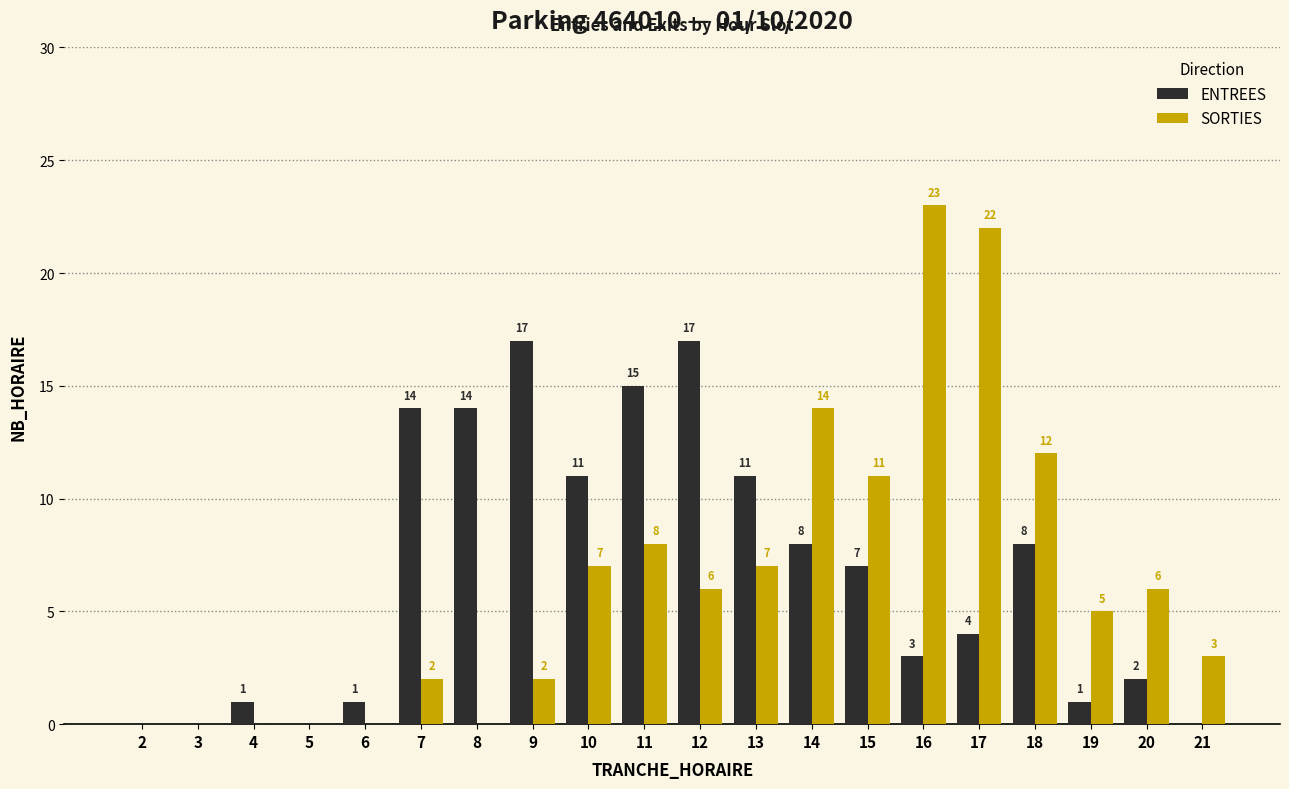

At which category does the chart reach its peak across all series?

16